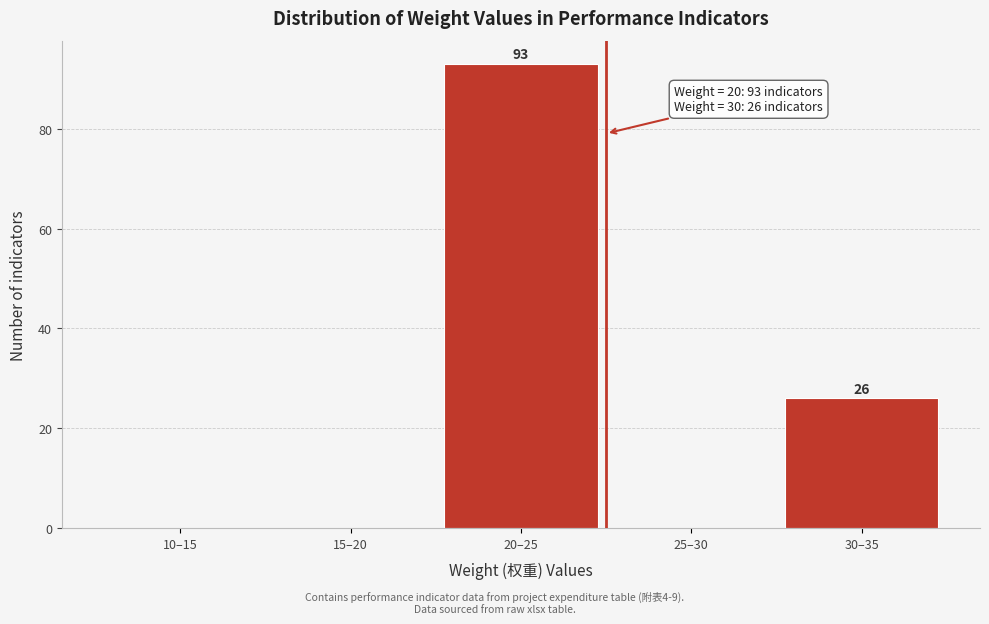

Reading left to right, transcribe all the data shown in this chart.

10–15=0	15–20=0	20–25=93	25–30=0	30–35=26